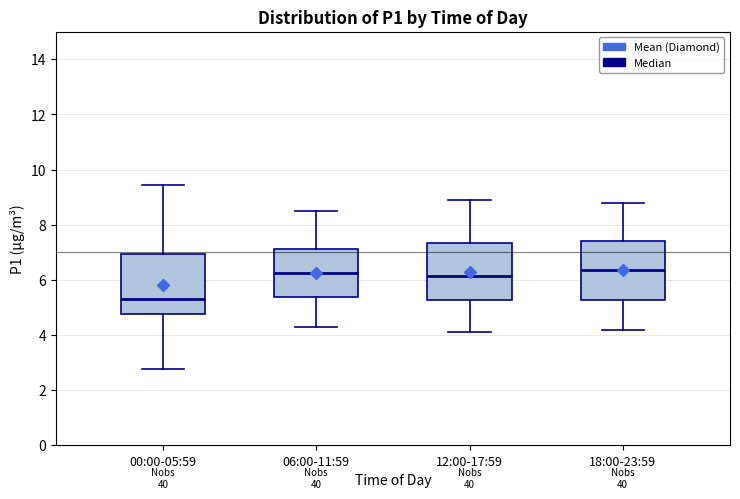

Which box has the lowest median line?

00:00-05:59